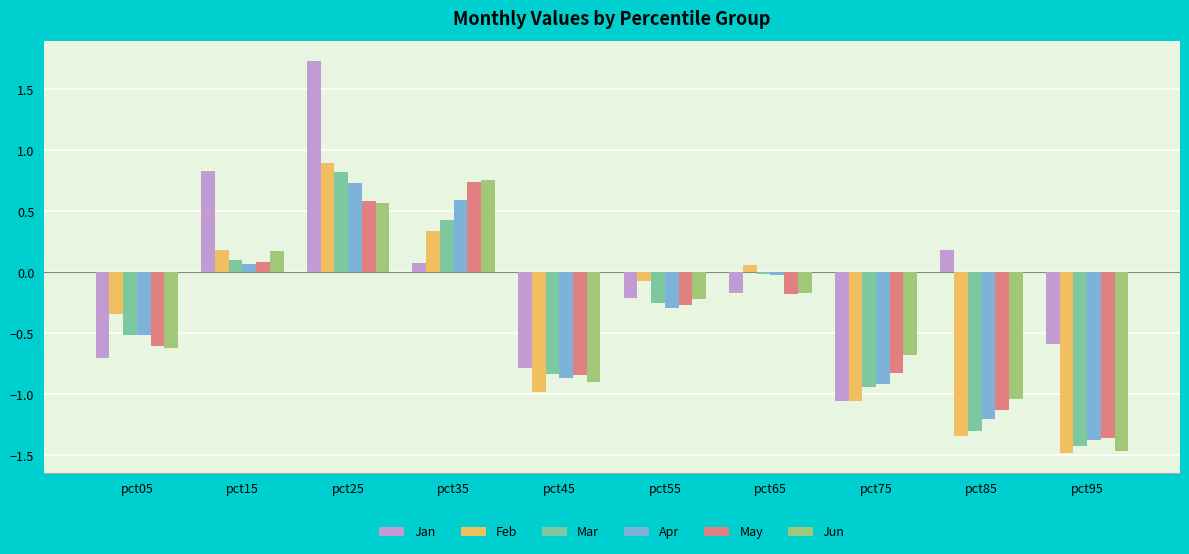

True or false: Apr has a value of -0.9 at pct75.

True